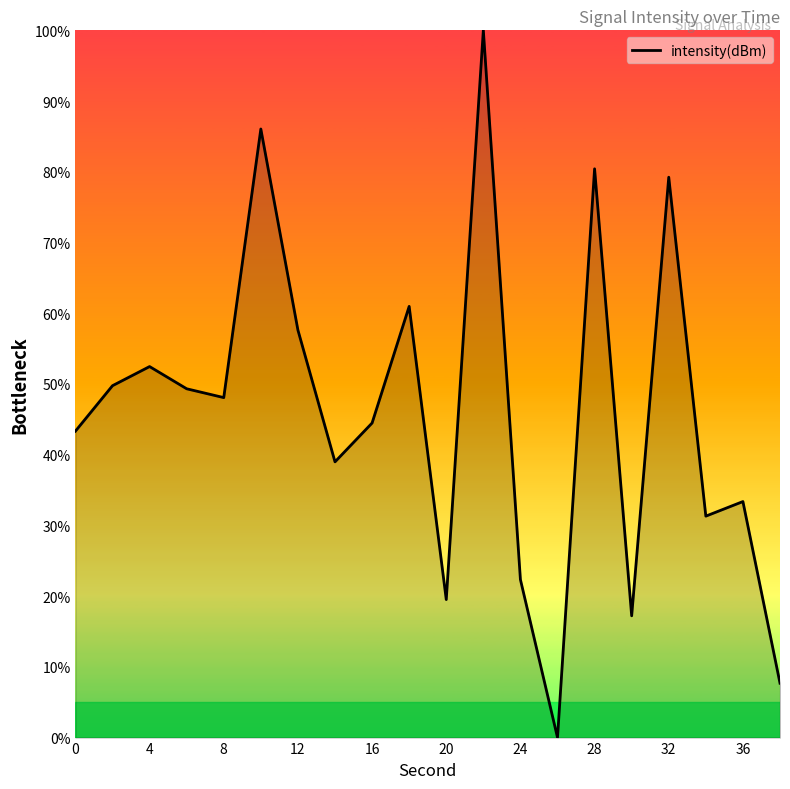

What is the greatest value displayed?

100.0